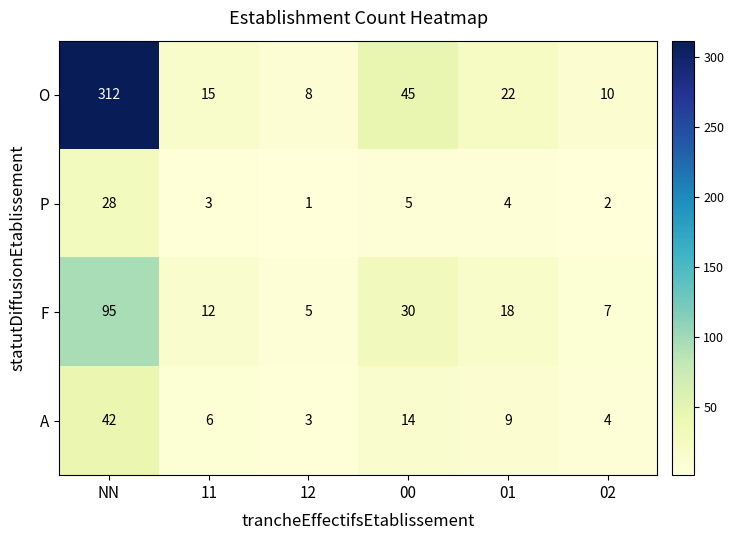

How many distinct data groups are displayed?

4